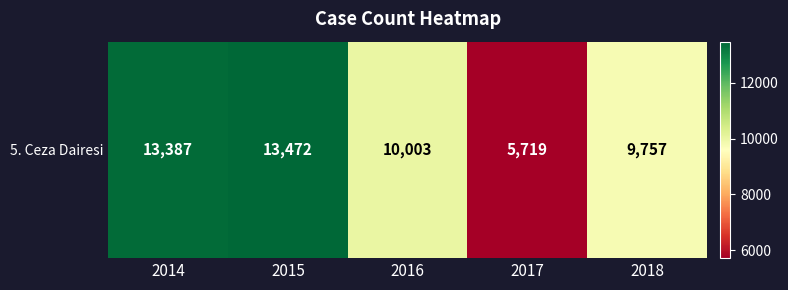

List the labels in order of value, largest first.

2015, 2014, 2016, 2018, 2017